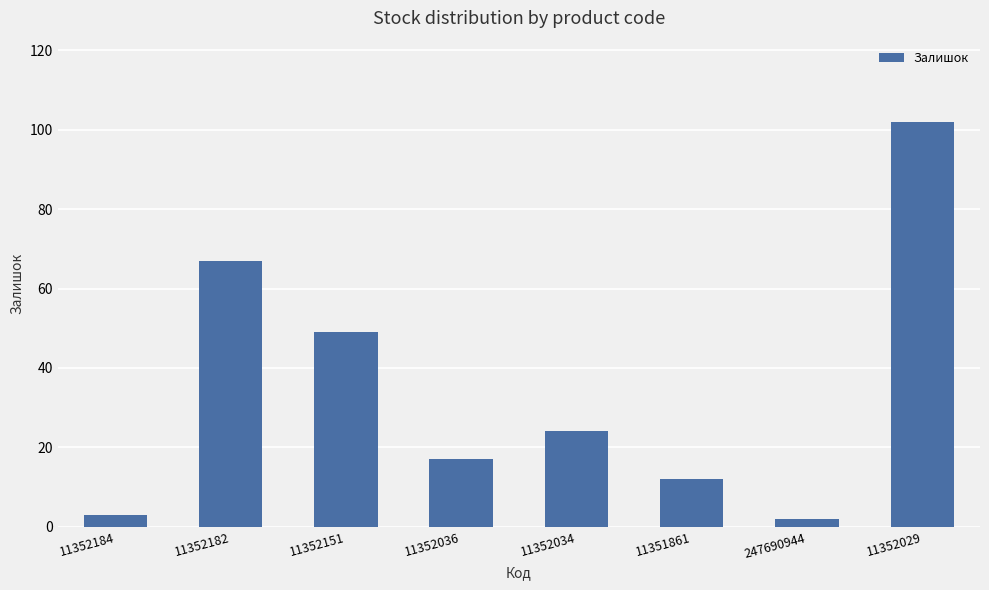

What is the difference between the maximum and minimum values?

100